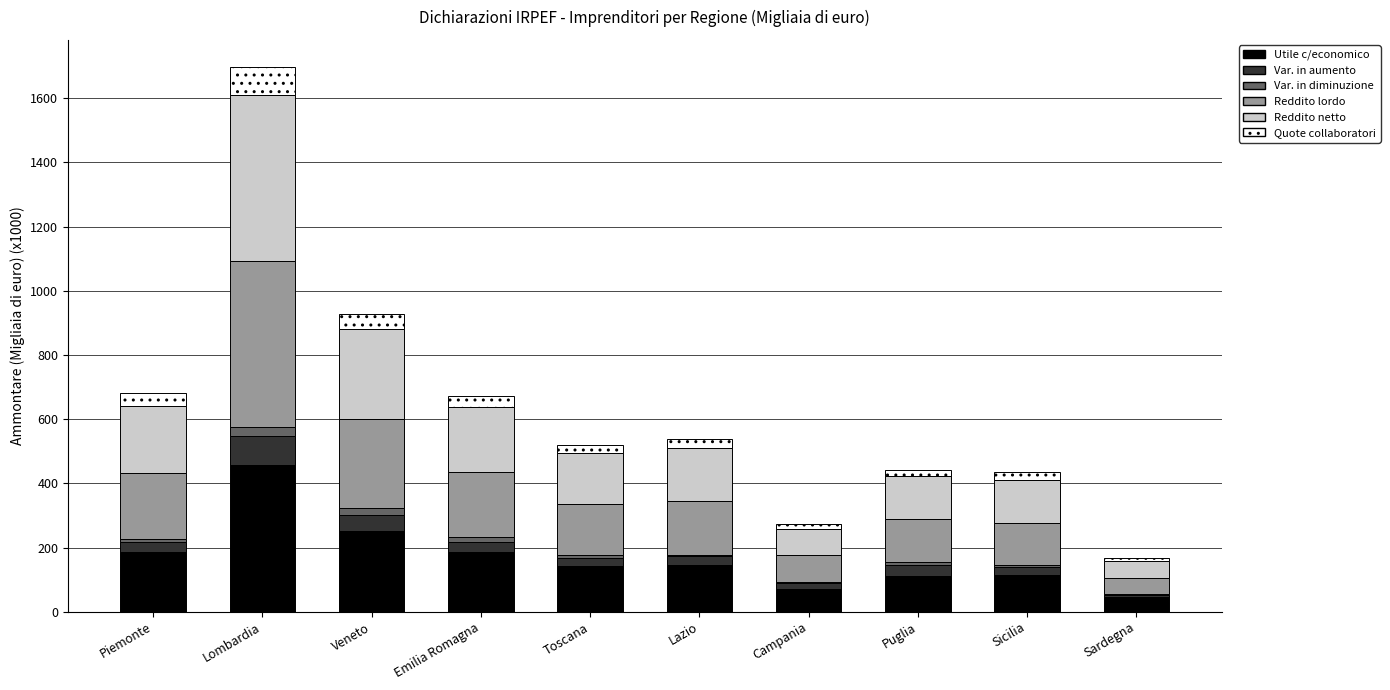

At which category is the sum across all series the highest?

Lombardia